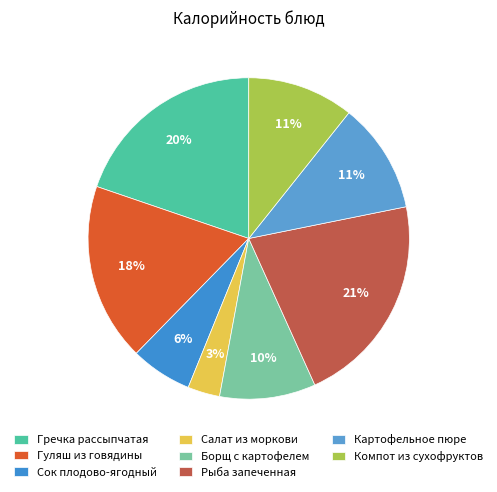

To the nearest percent, what is the combined percentage of Картофельное пюре and Борщ с картофелем?

21%